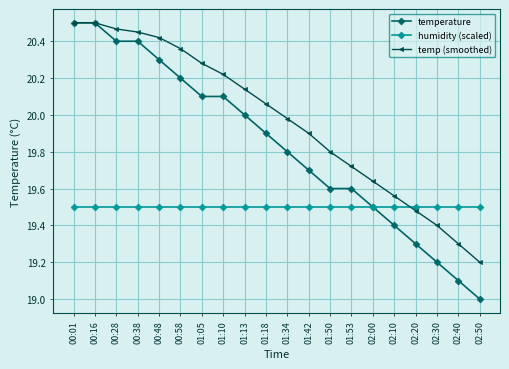

How many distinct data groups are displayed?

3